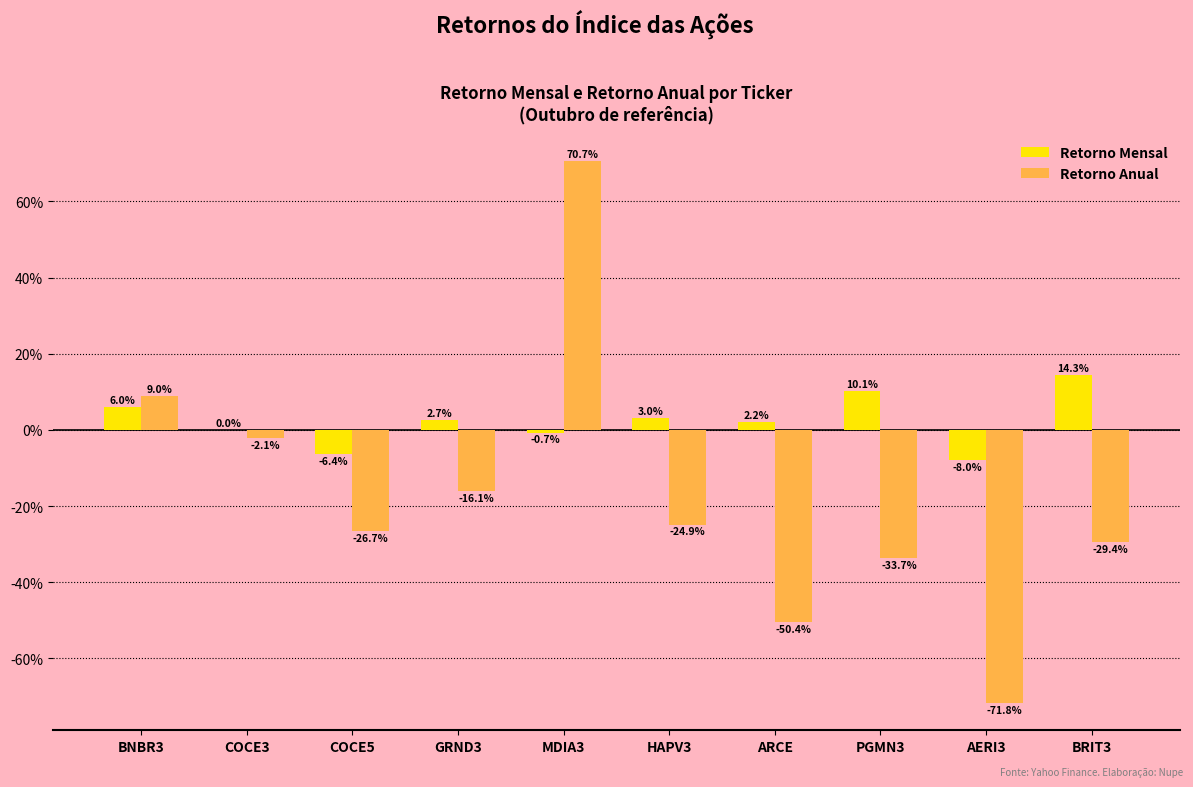

The value of Retorno Mensal at COCE5 is -0.1. True or false?

False